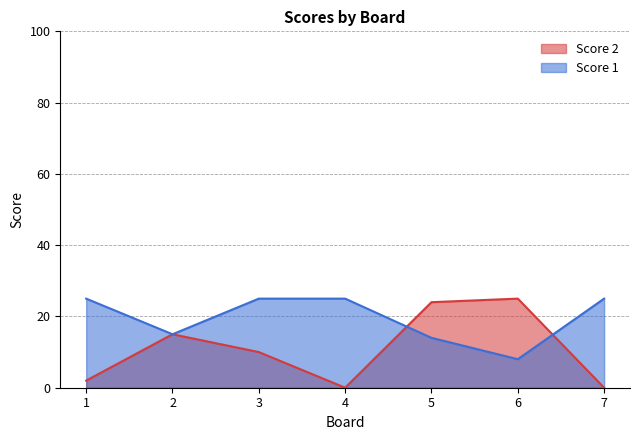

What is the value of the Score 1 point at the 5th from the left?

14